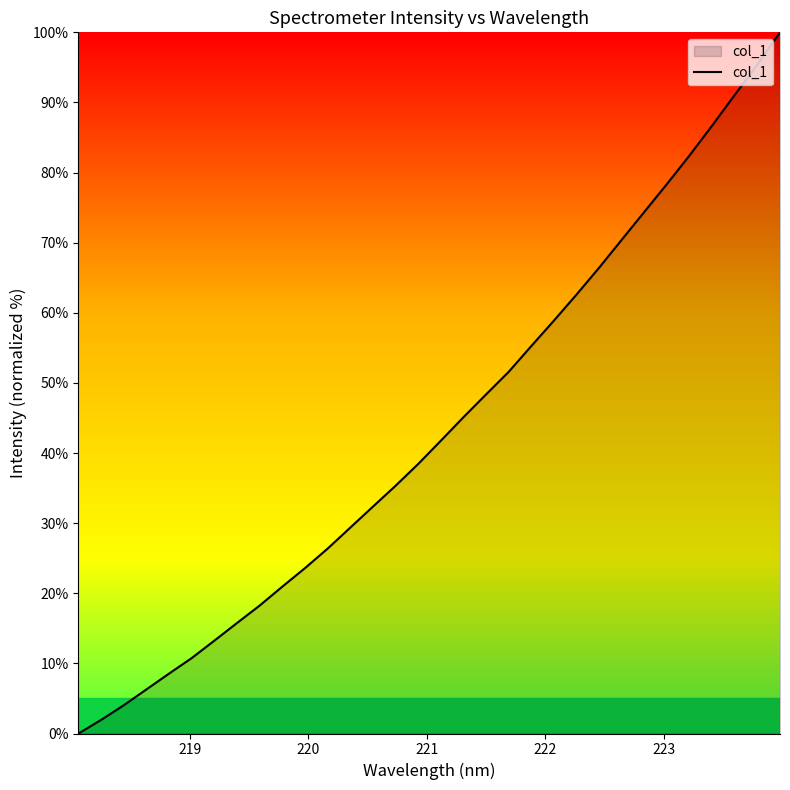

What is the maximum value shown in the chart?

100.0